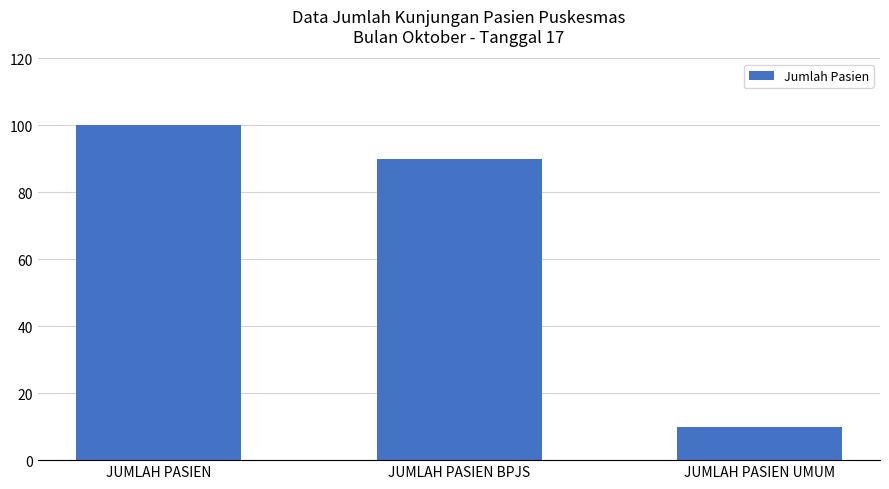

Is it true that the value at JUMLAH PASIEN UMUM is 3?

False